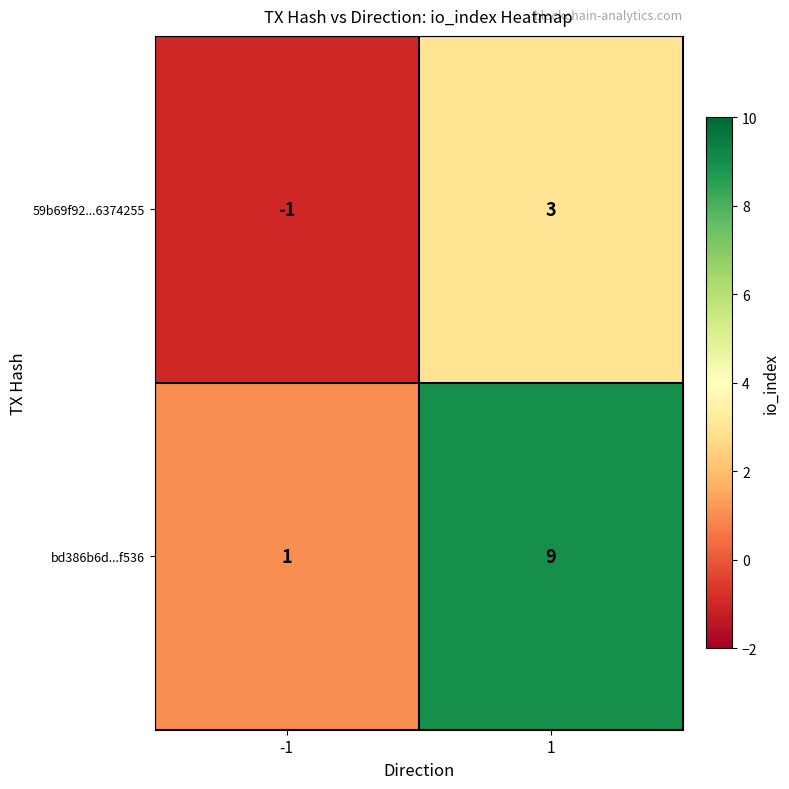

How many distinct data groups are displayed?

2